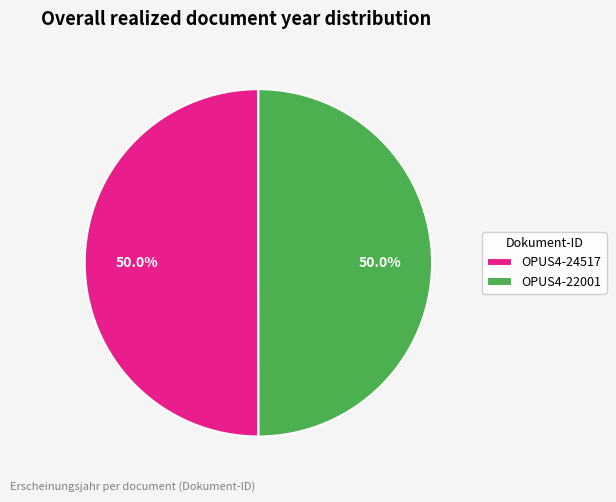

Is the sum of OPUS4-22001 and OPUS4-24517 greater than half?

Yes